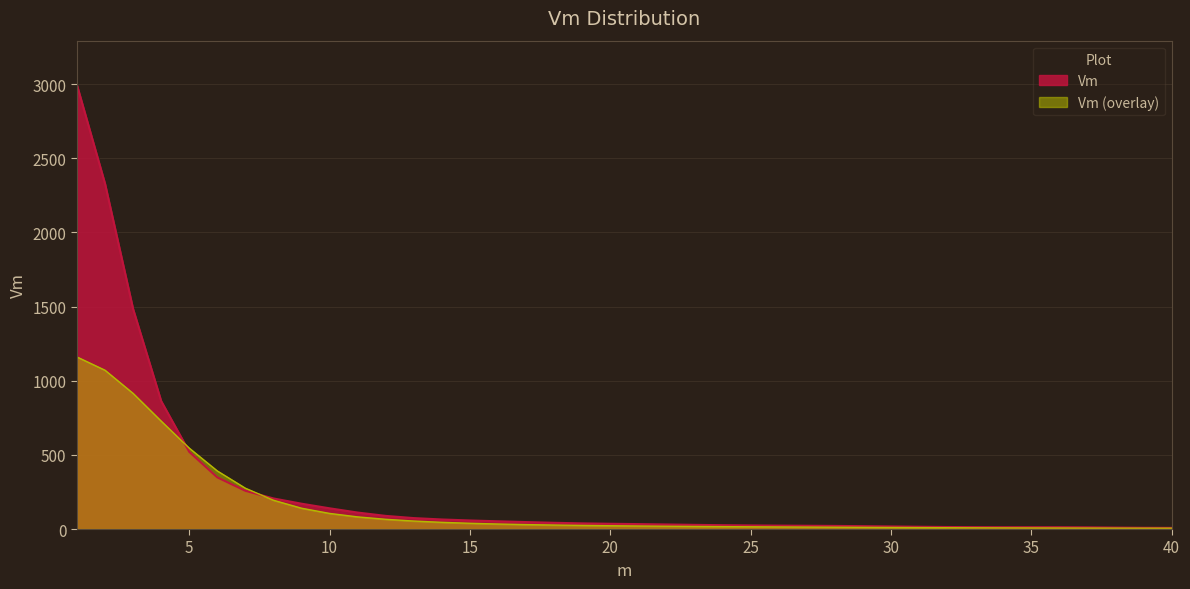

At which category does the chart reach its minimum across all series?

39